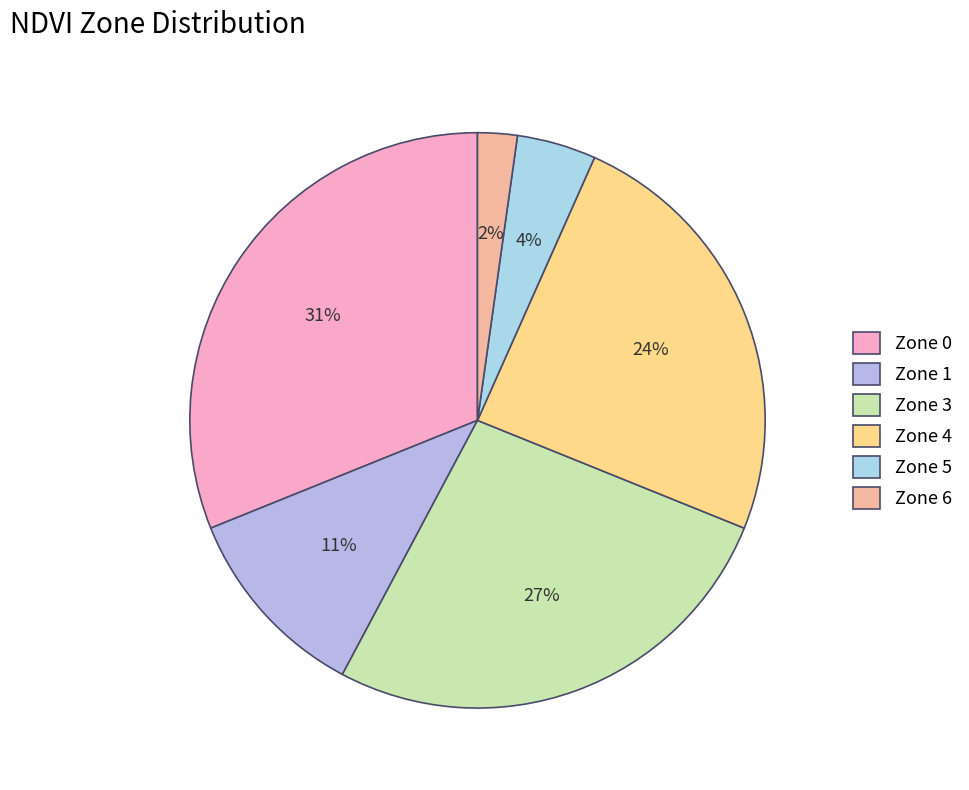

Rank the categories by value from highest to lowest.

Zone 0, Zone 3, Zone 4, Zone 1, Zone 5, Zone 6